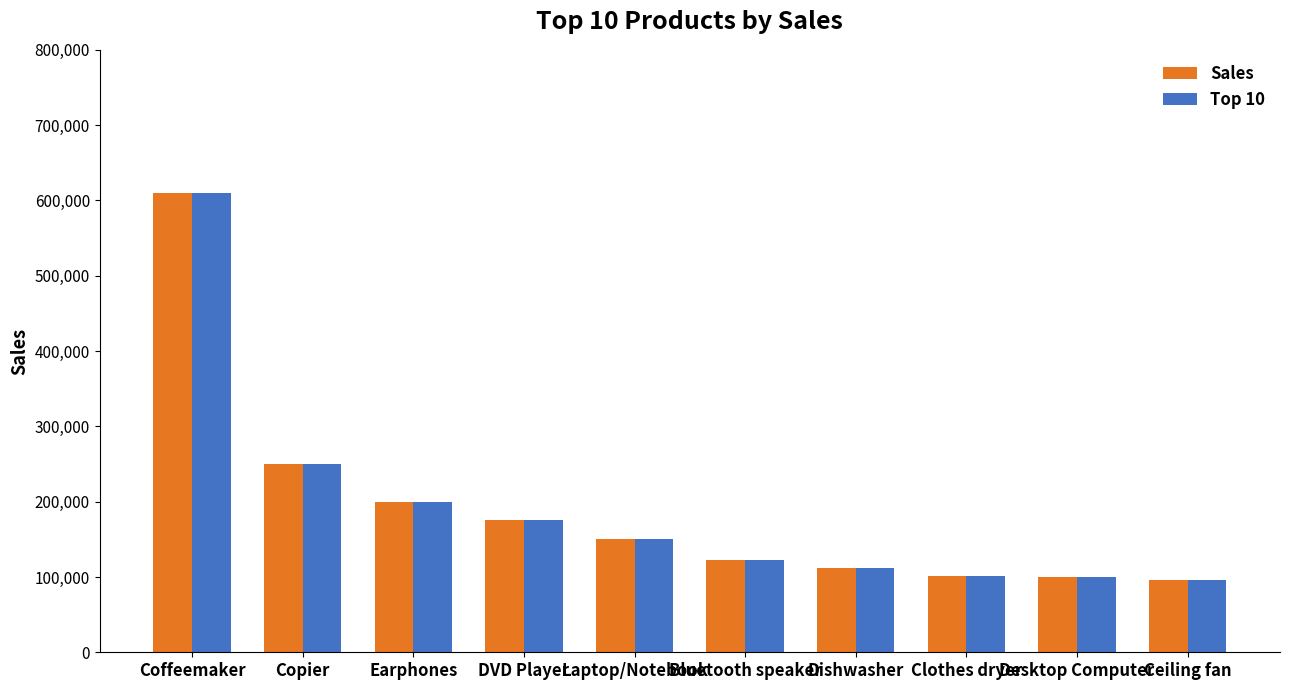

Is it true that Sales equals 150000 at Laptop/Notebook?

True